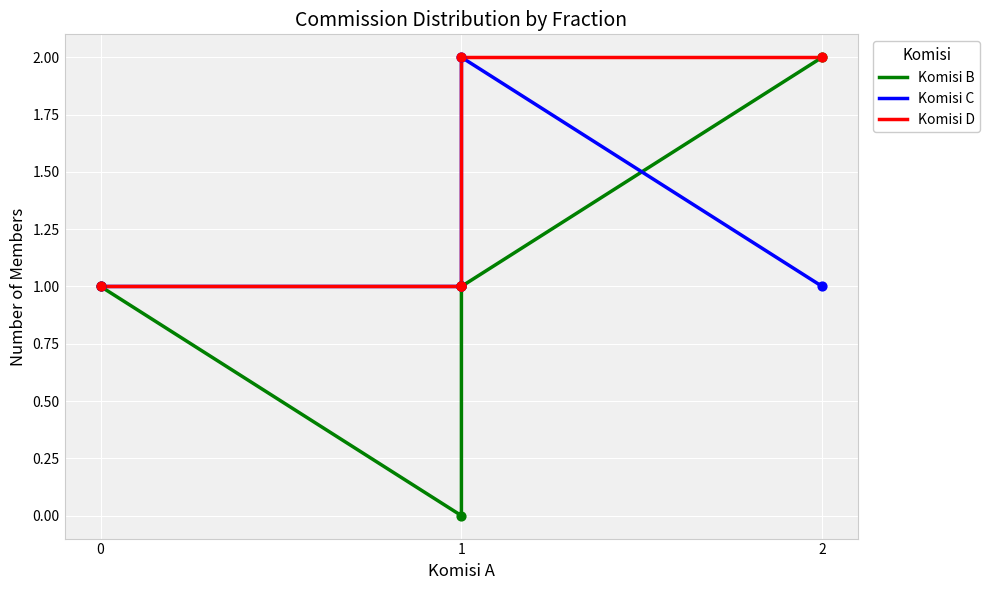

Which series has the widest spread of Y values?

Komisi B